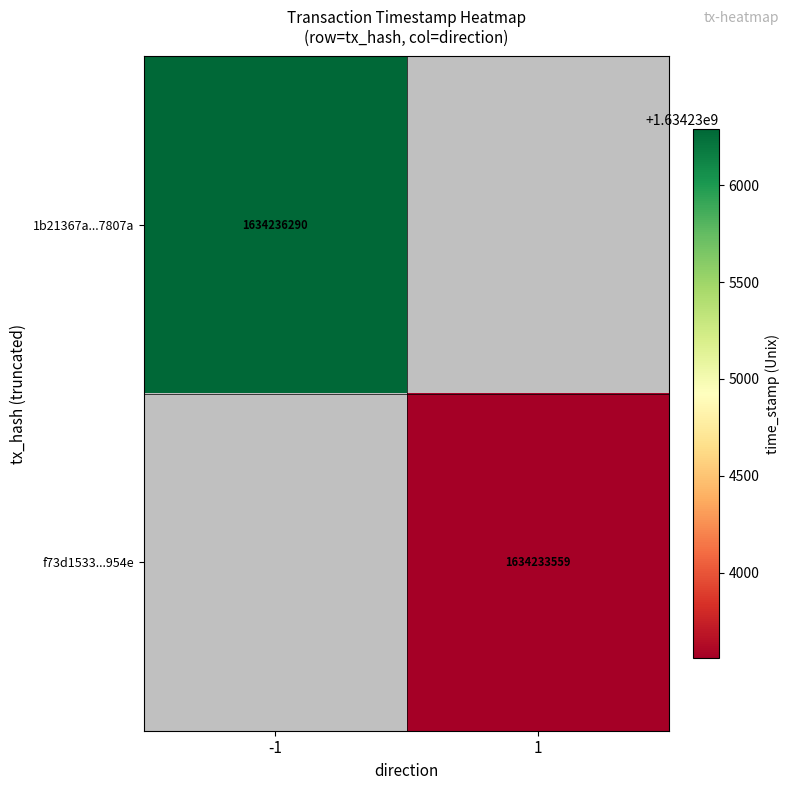

The 1b21367a...7807a series shows 737155166.5 at -1. True or false?

False